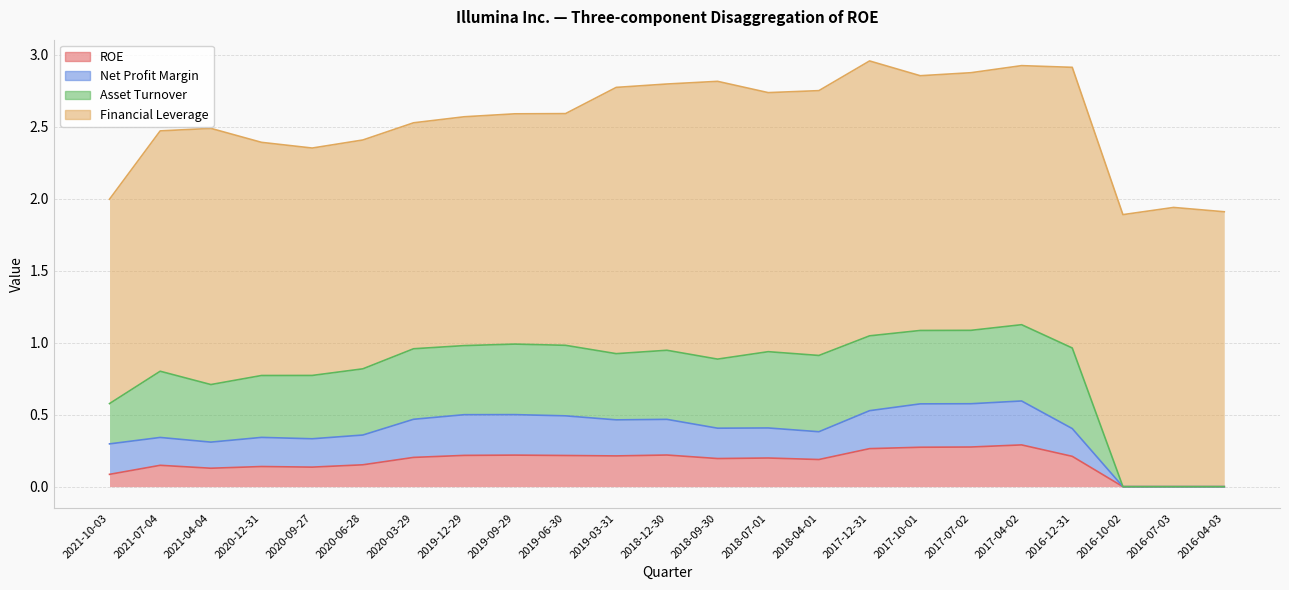

What position from the left is 2020-03-29?

7